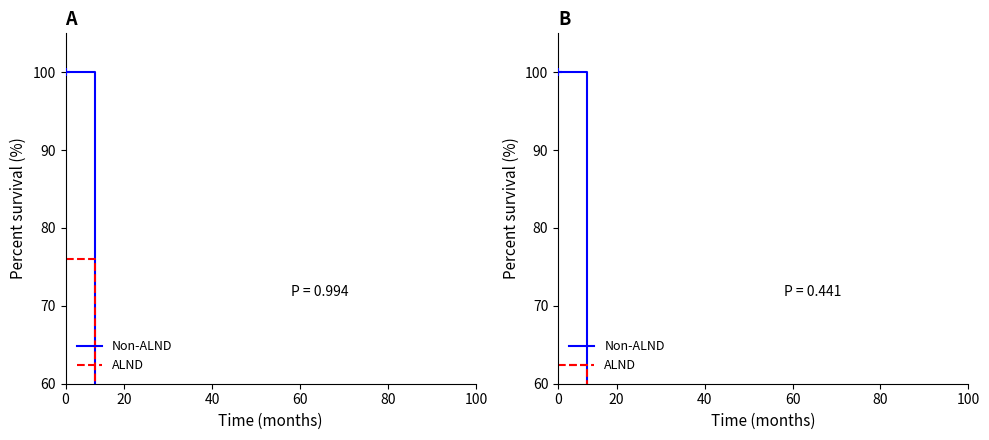

What are all the series names shown in the legend?

Non-ALND, ALND